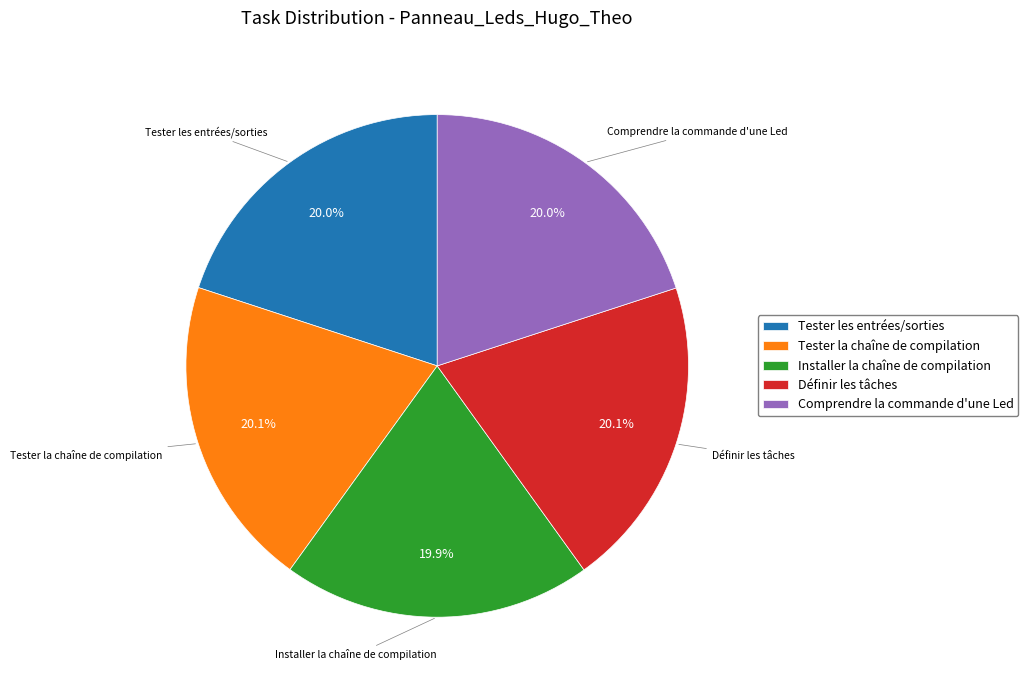

Is it true that Tester les entrées/sorties is 20% of the pie?

True